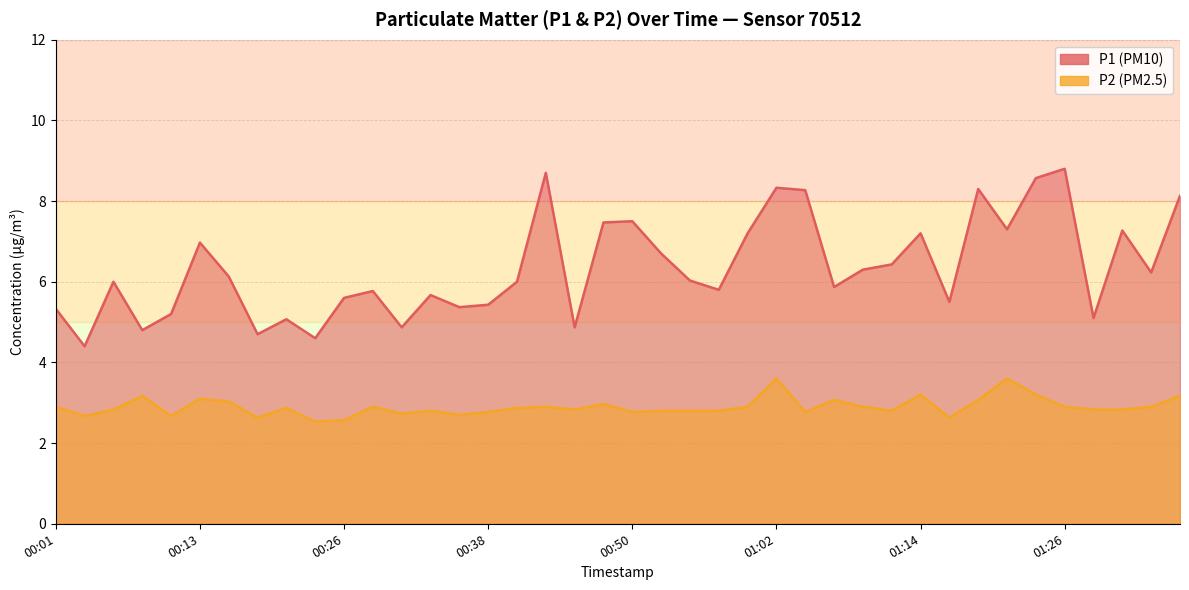

The P1 series shows 7.6 at 00:04. True or false?

False